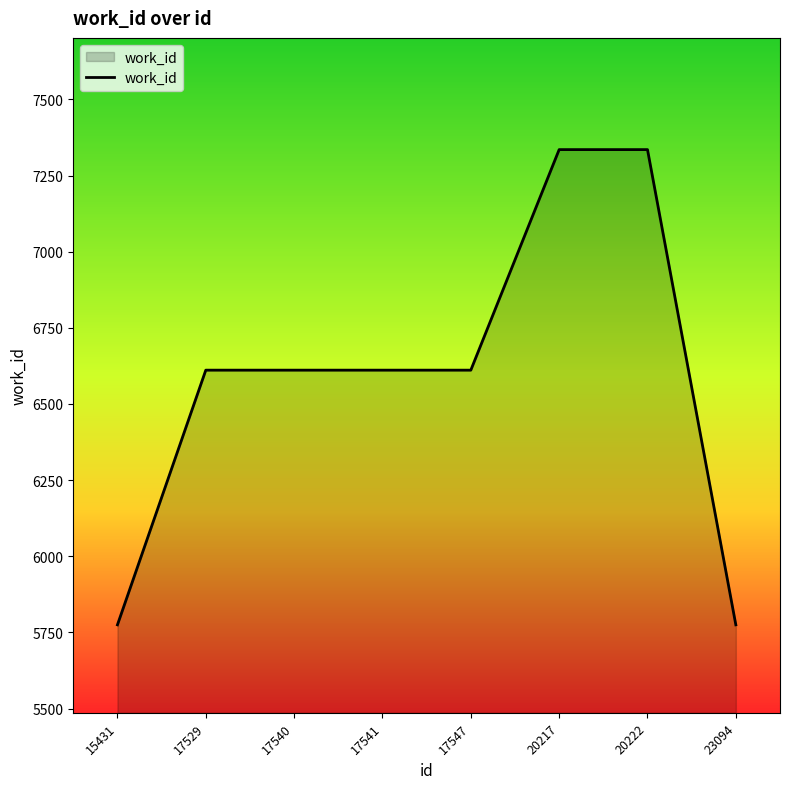

What is the greatest value displayed?

7335